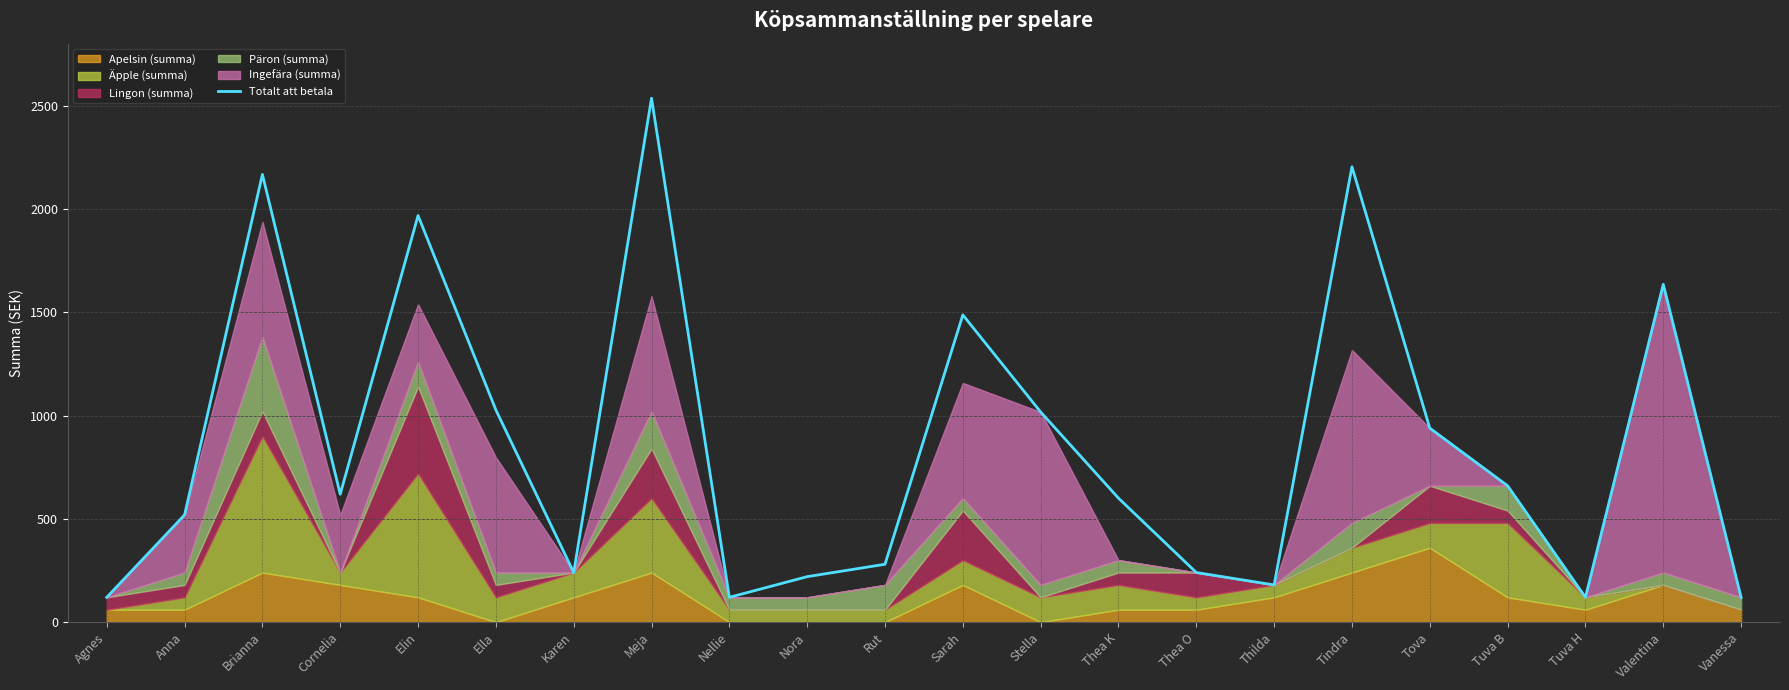

What value does the data have at Sarah, to the nearest 100?

1500